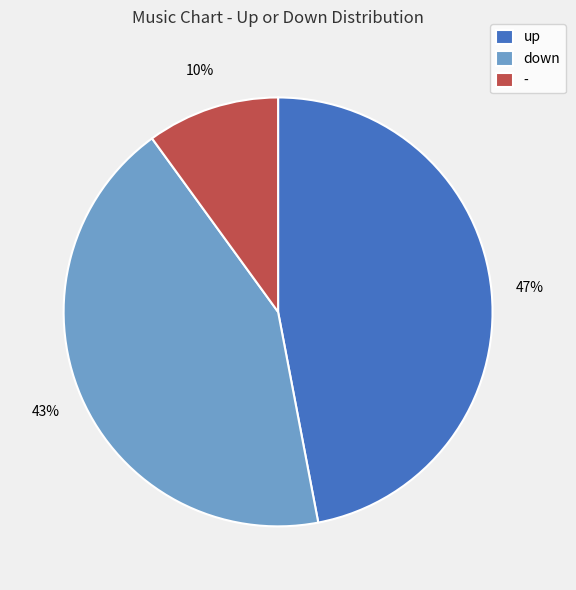

Does down account for over 50% of the chart?

No